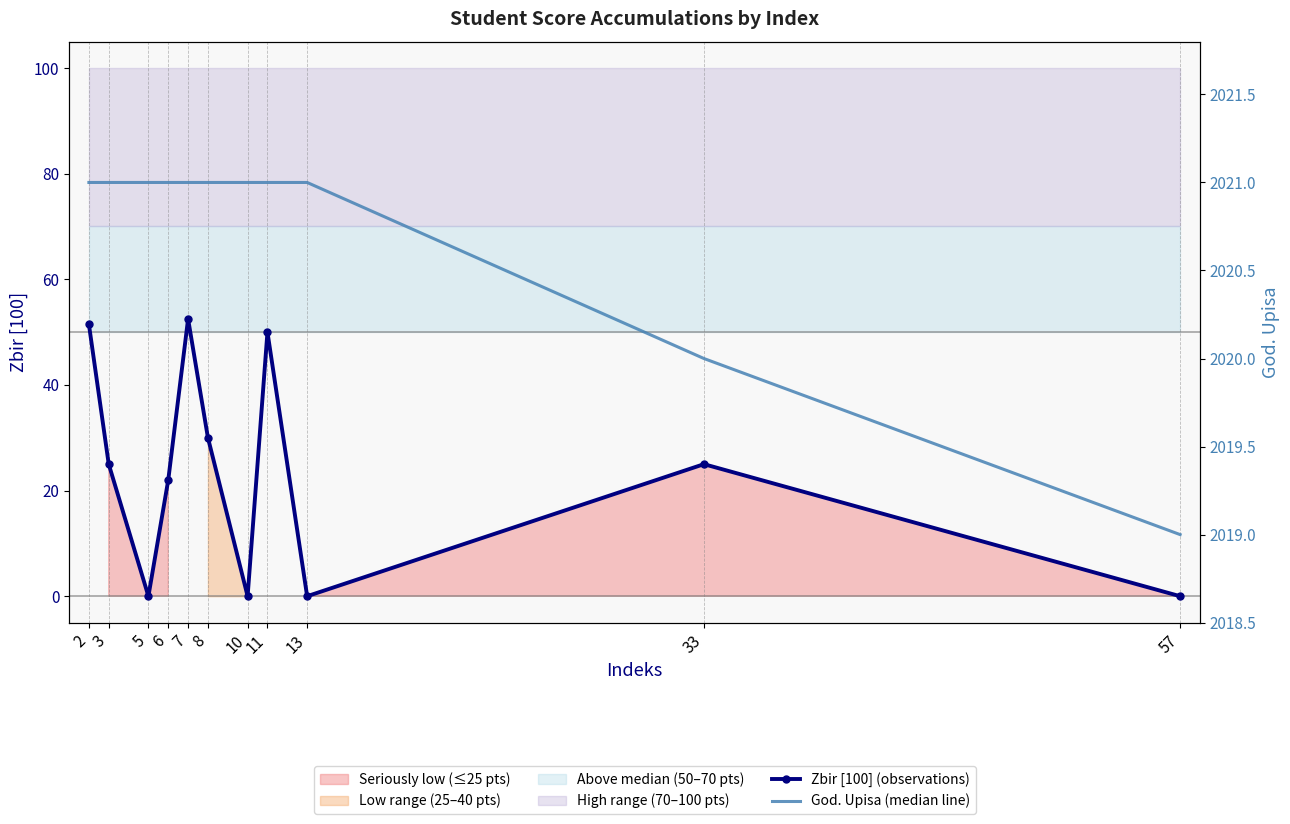

At which label is God. Upisa (median line) closest to 2020?

33